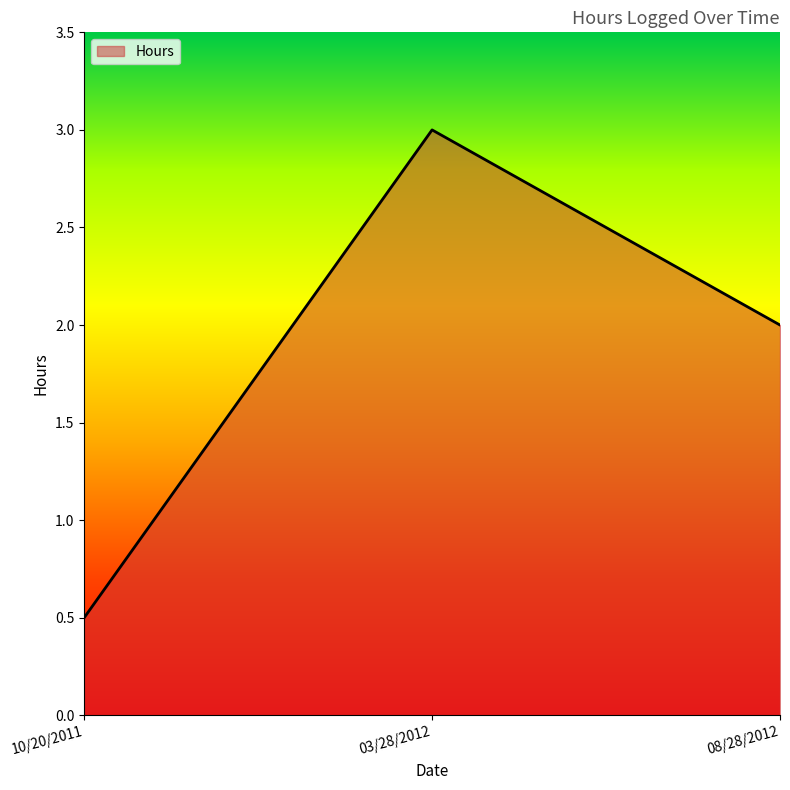

What is the smallest value displayed?

0.5